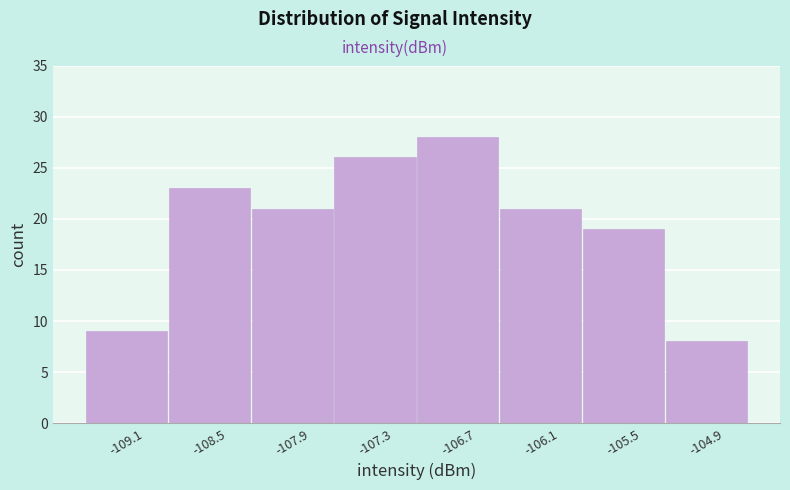

What is the height of the bar covering -107.0 to -106.4 on the x-axis? Neither the bar edges nor the heights are printed on the chart, so give them approximately, as read against the axes.

28